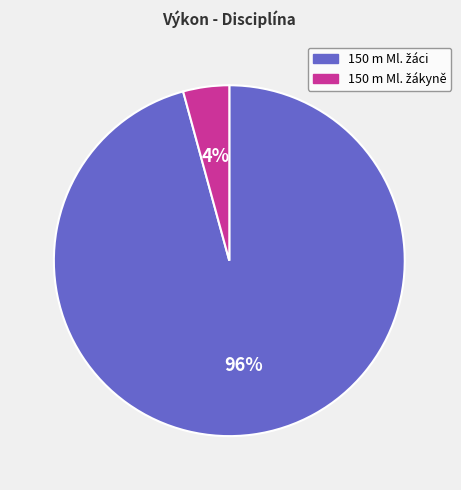

Is there a majority slice in this chart?

Yes